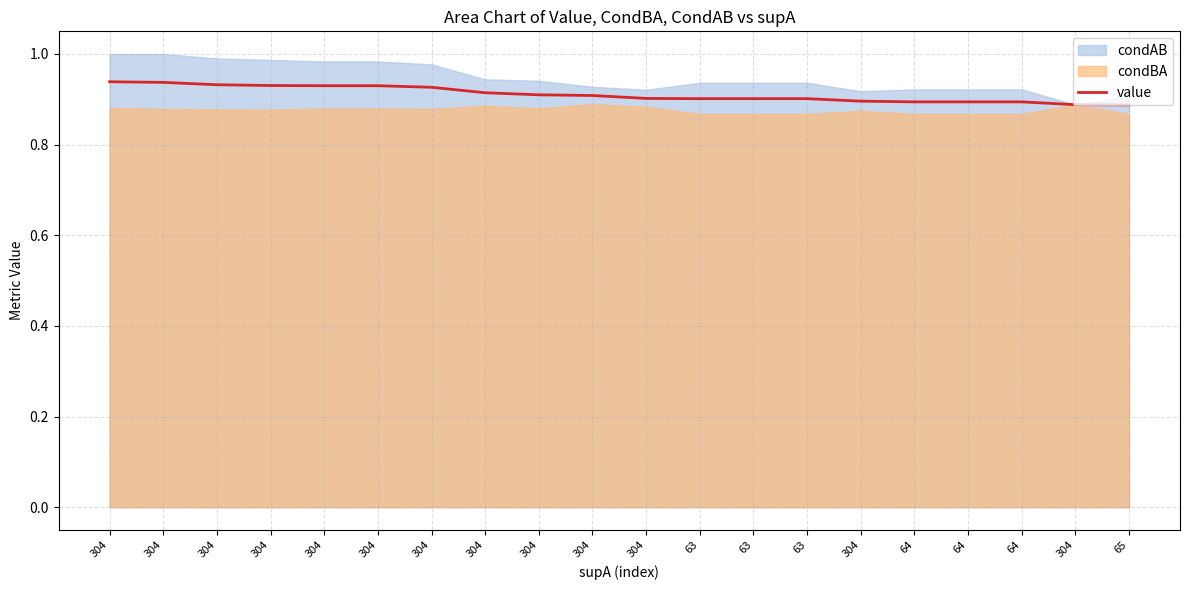

What is the value of the 15th point from the left?

0.9